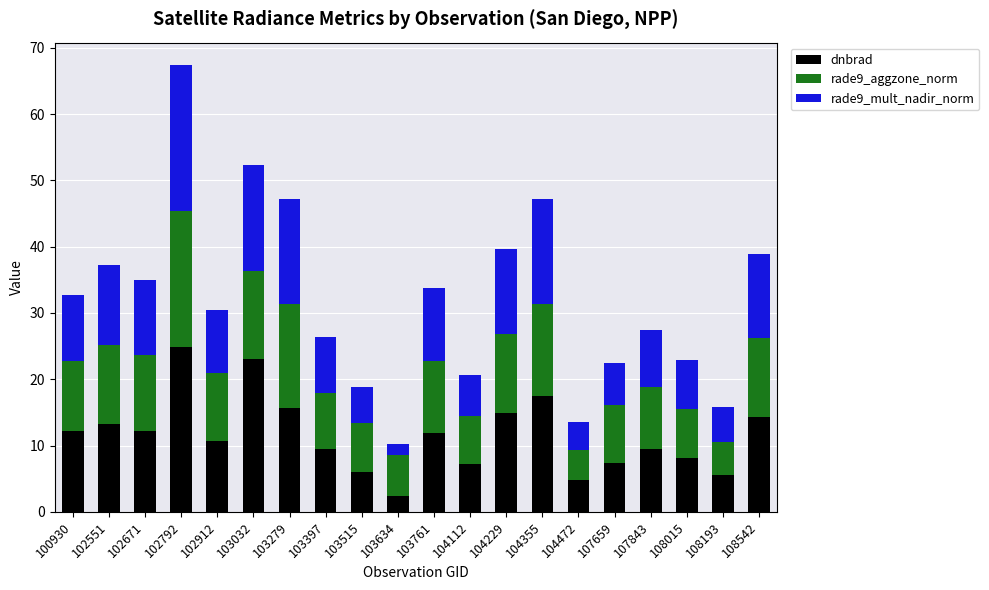

Which category has the lowest value in the dnbrad series?

103634